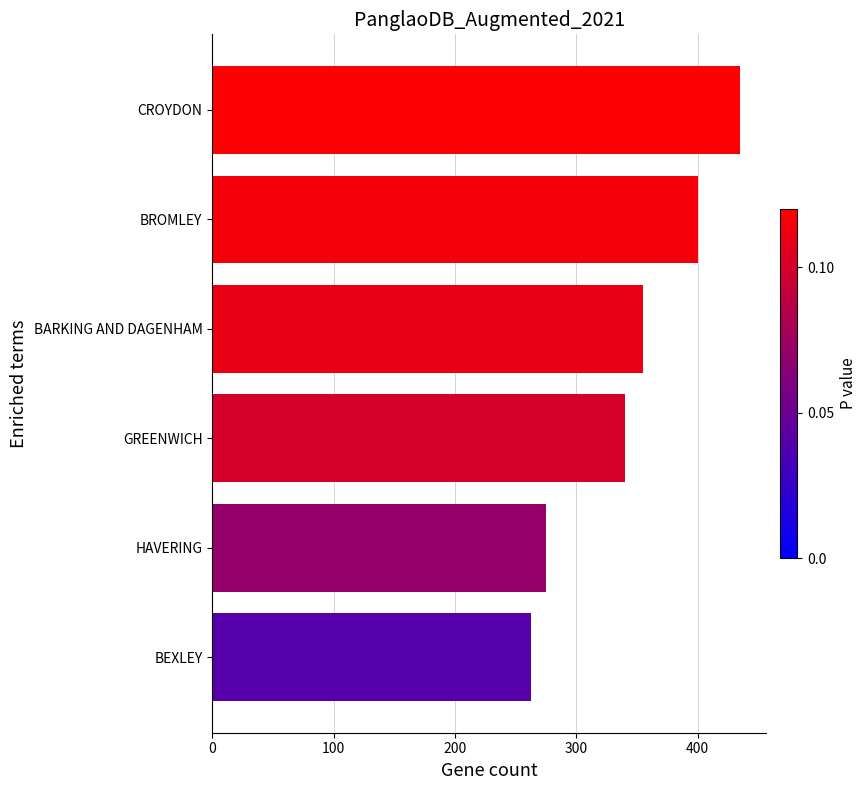

Between CROYDON and BROMLEY, which is larger?

CROYDON